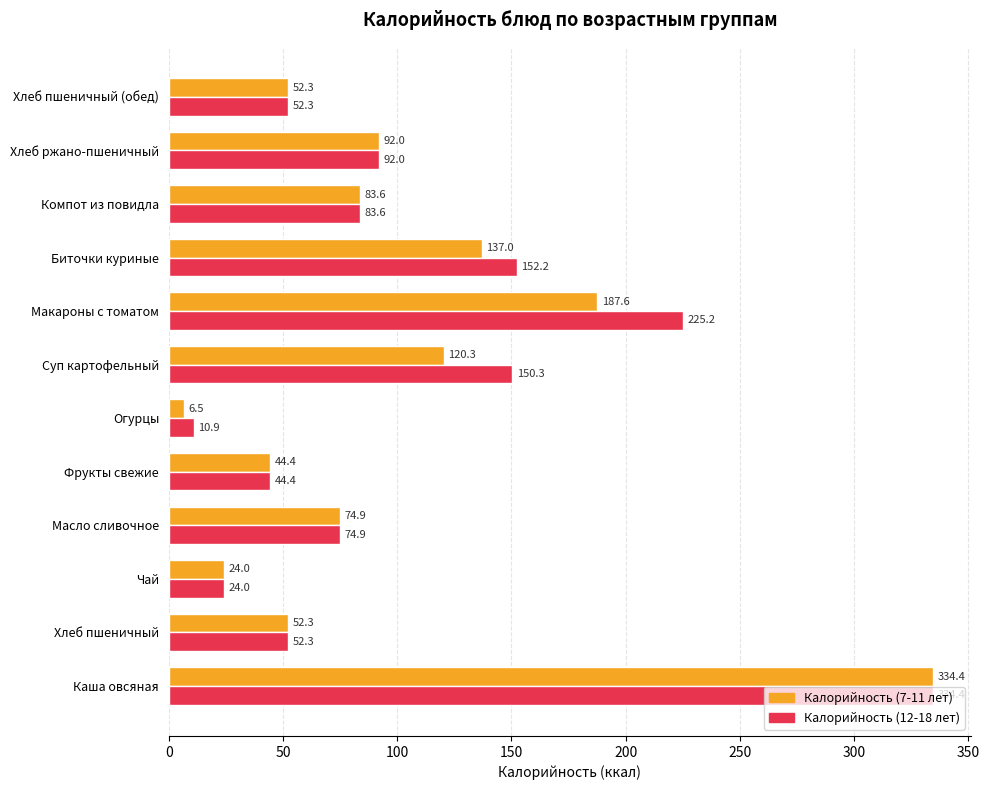

Rank the series by their average value, from highest to lowest.

Калорийность (12-18 лет), Калорийность (7-11 лет)